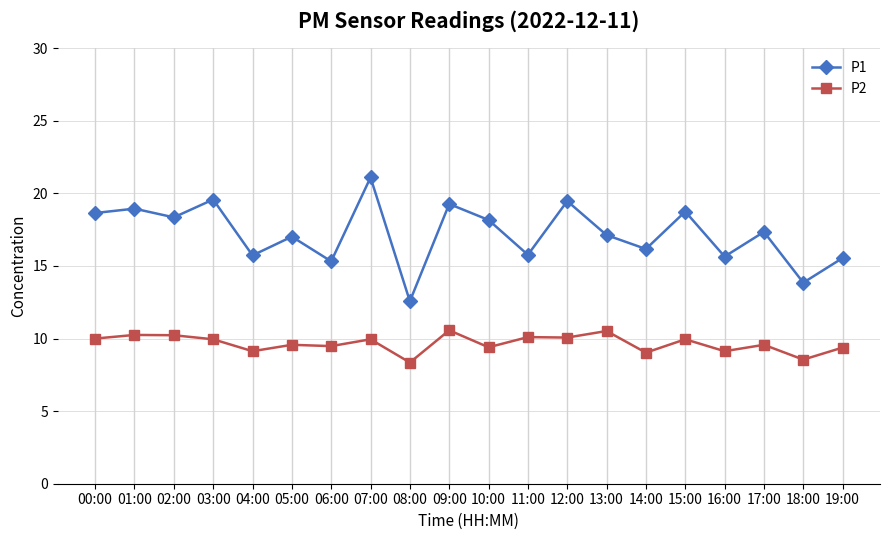

What is the difference between the maximum and minimum values in the P2 series?

2.2